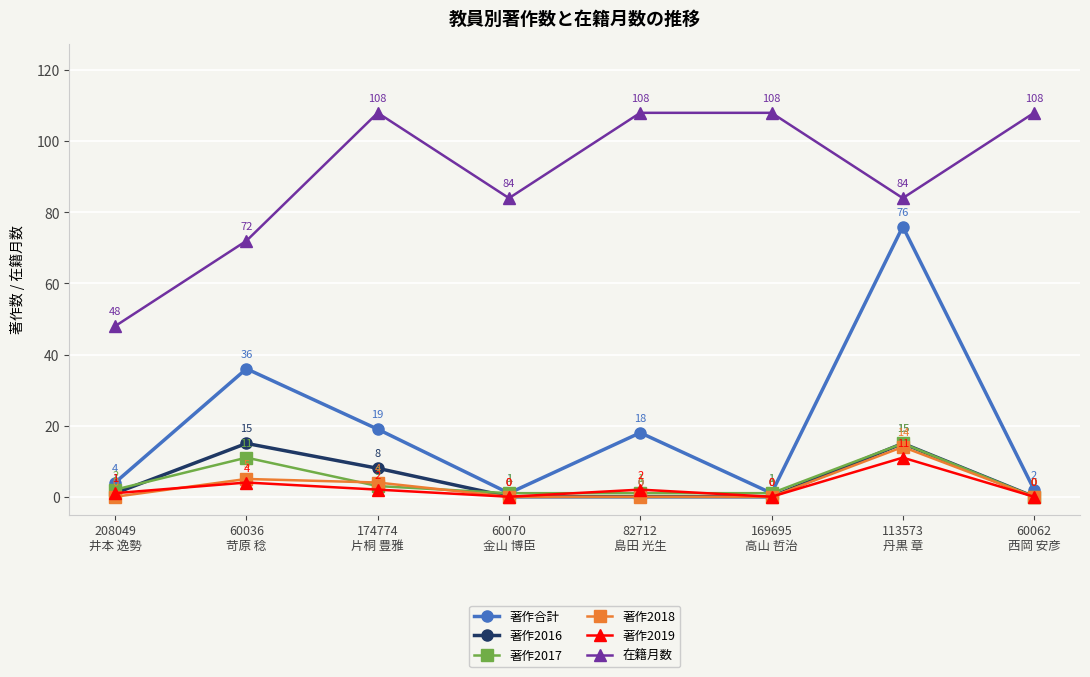

Does the chart have visible grid lines?

Yes